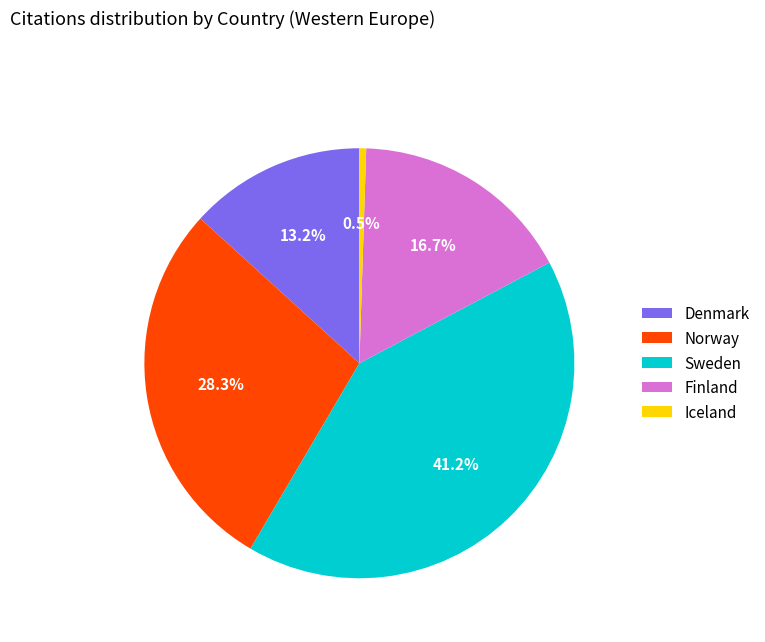

Which has a higher value, Sweden or Denmark?

Sweden